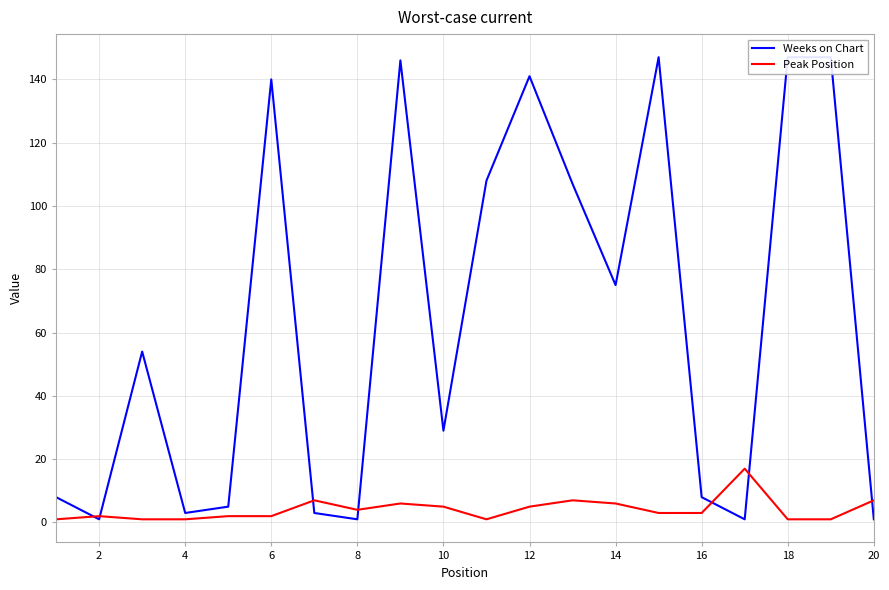

True or false: Peak Position has a value of 5 at 10.

True